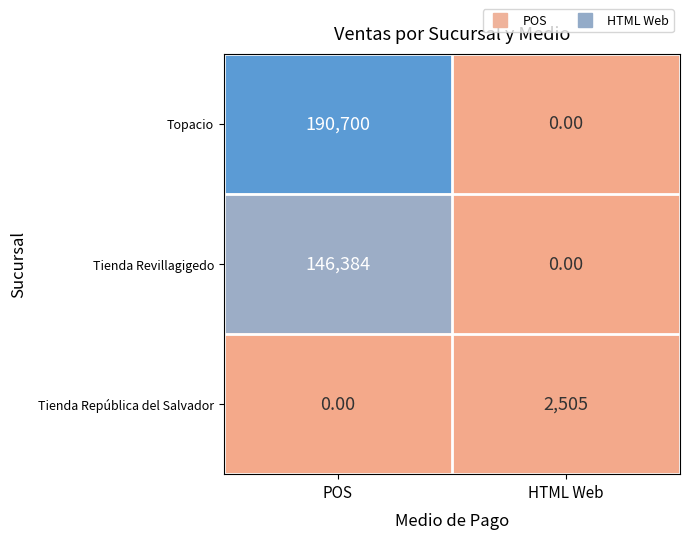

List the series in order of their peak value, lowest first.

Tienda República del Salvador, Tienda Revillagigedo, Topacio